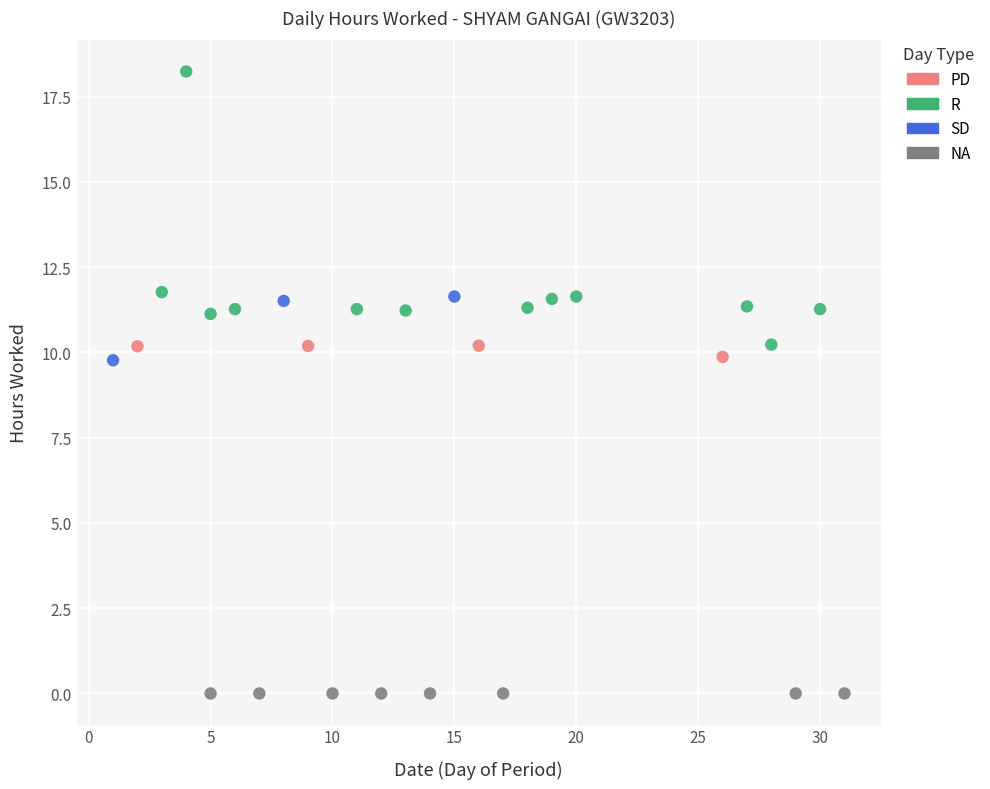

Which series contains the lowest Y value?

NA